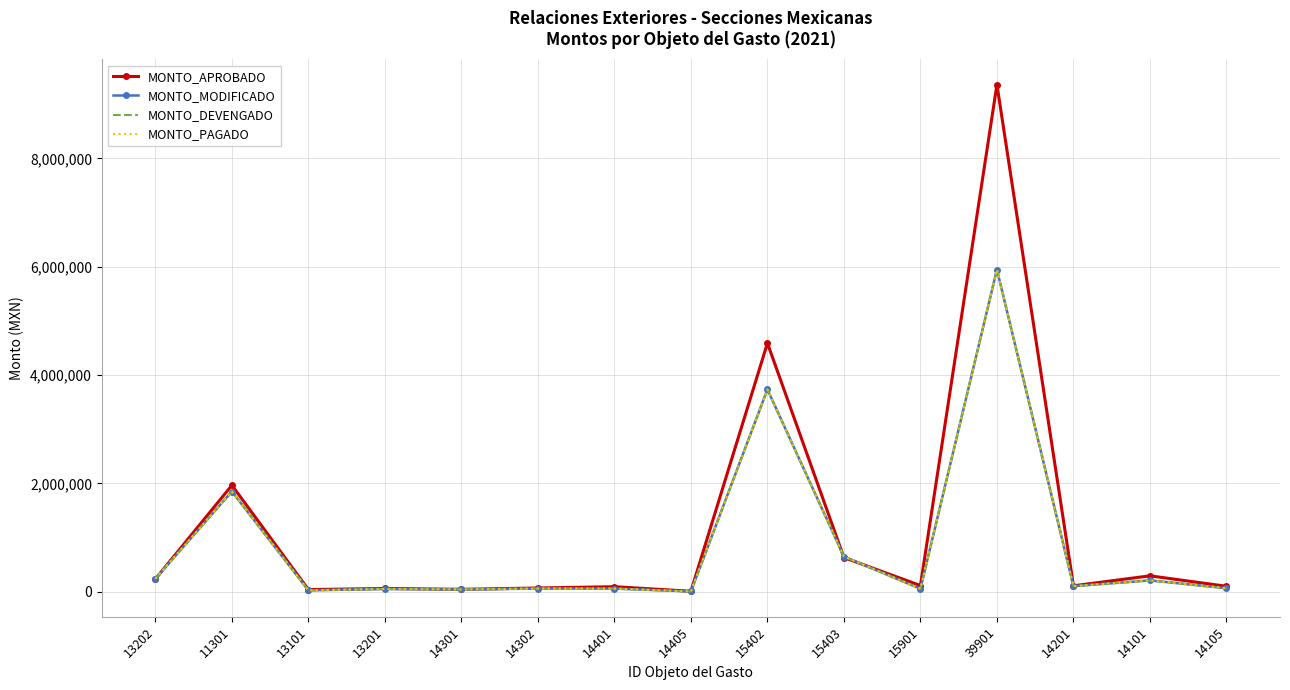

What is the total value across all series at 13201?

208658